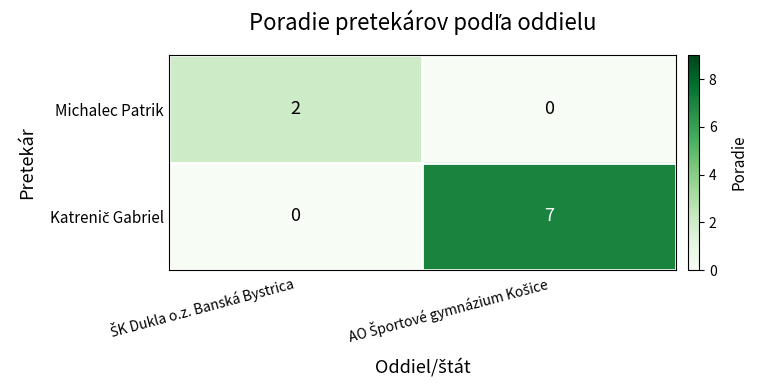

Which series changed the most between ŠK Dukla o.z. Banská Bystrica and AO Športové gymnázium Košice?

Katrenič Gabriel